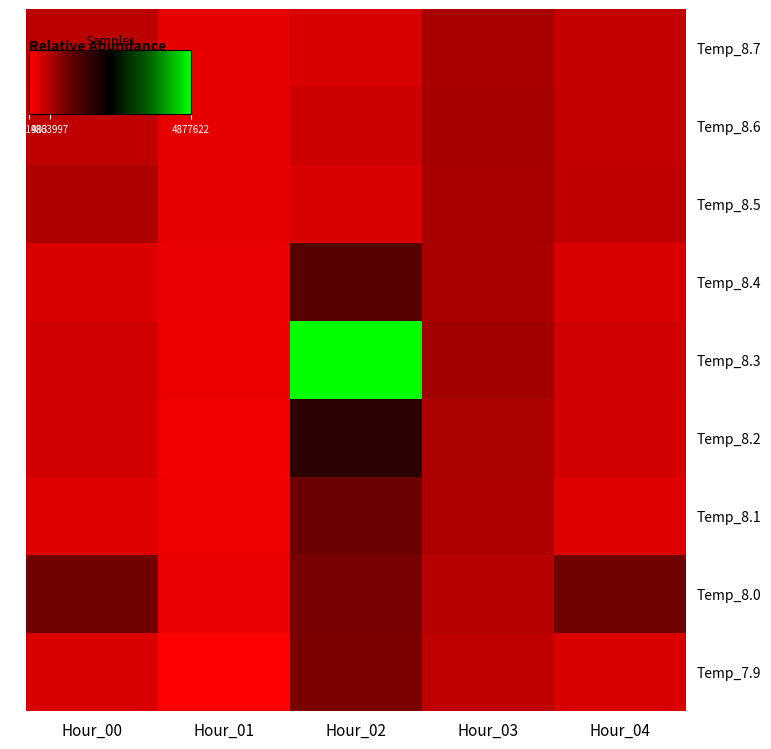

Which series has the largest total across all categories?

Temp_8.3